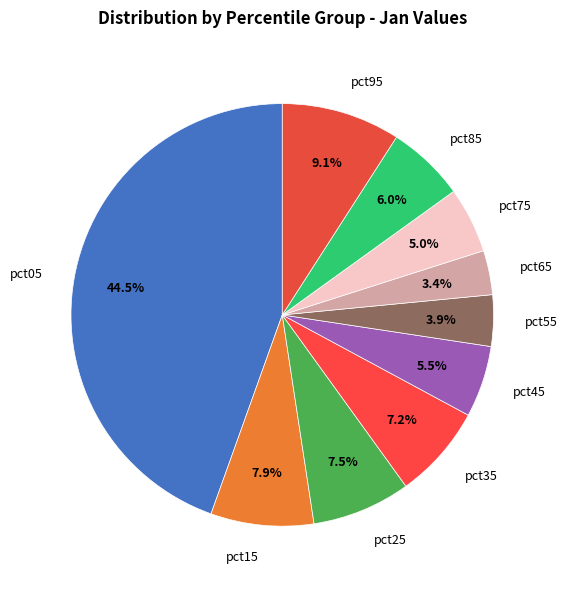

To the nearest percent, what is the average slice percentage?

10%